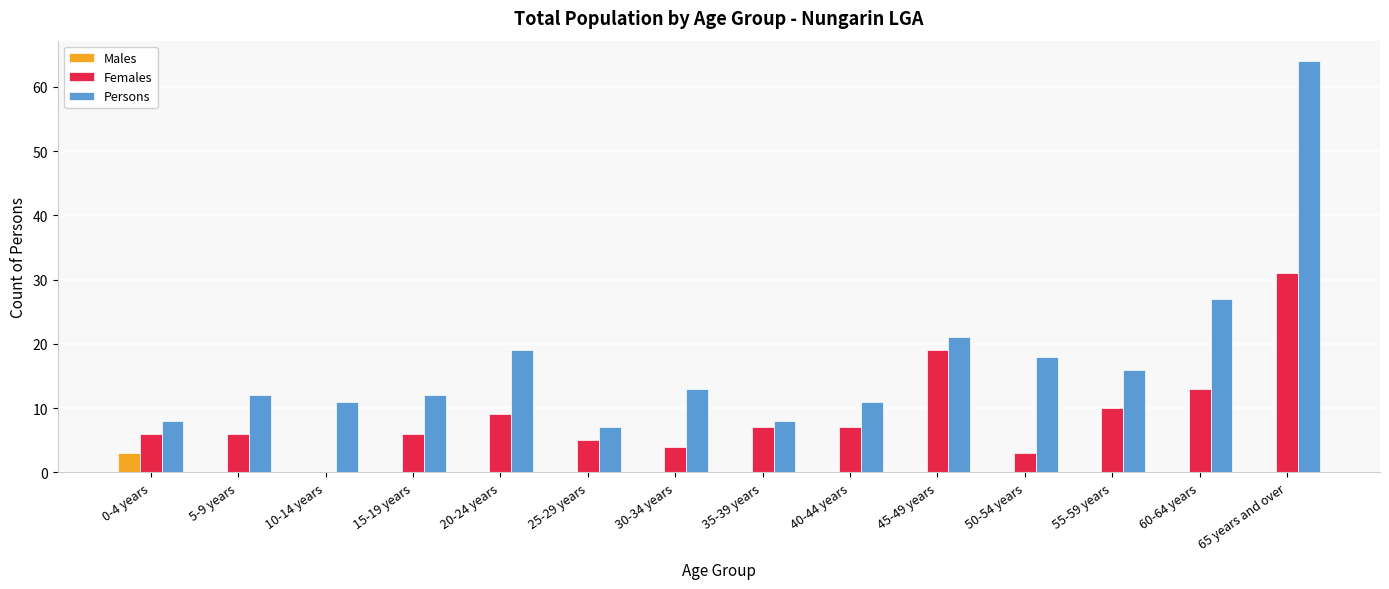

At which label is Persons closest to 35?

60-64 years